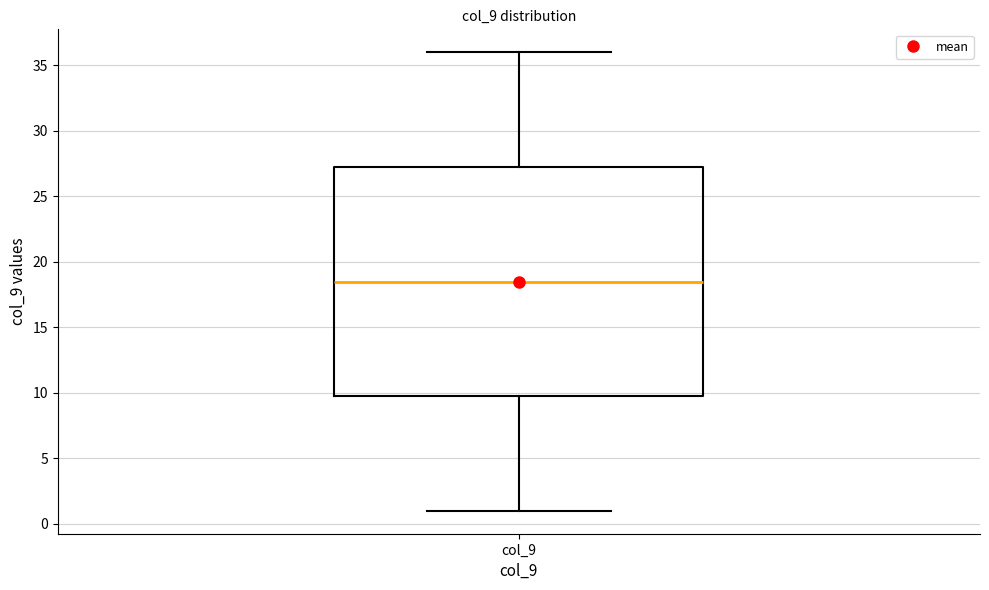

Transcribe this box plot: give where the median line is, the range the box spans, and where the two whiskers end, as read against the y-axis. The values are not printed on the chart, so give them approximately, as read against the axis.

median 18.5, box 10.0 to 27.5, whiskers 1.0 to 36.0